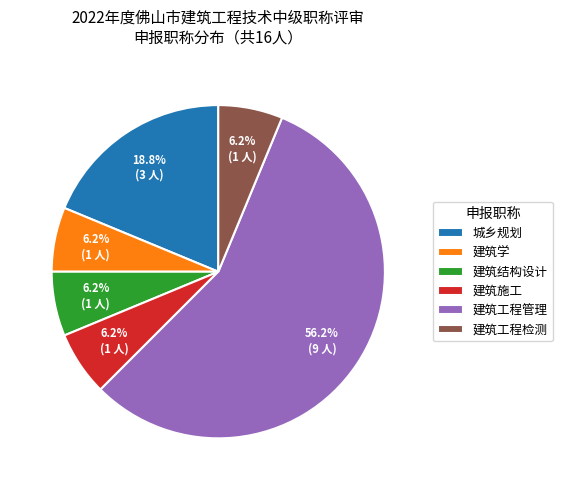

What is the ratio of the value at 建筑施工 to the value at 建筑工程检测?

1.0